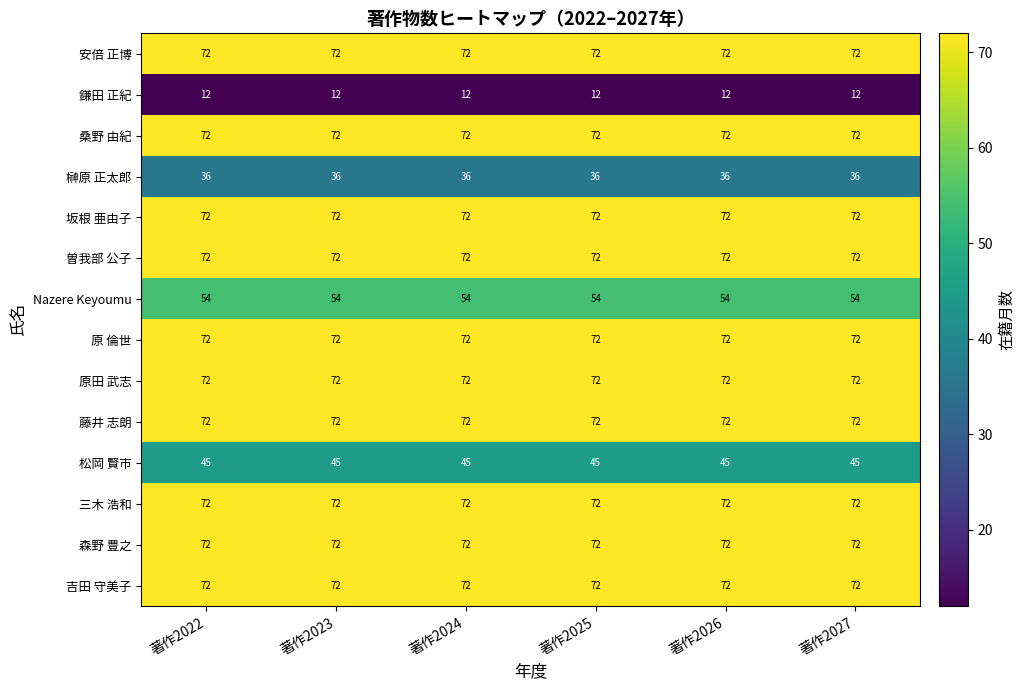

The value of 安倍 正博 at 著作2022 is 95. True or false?

False